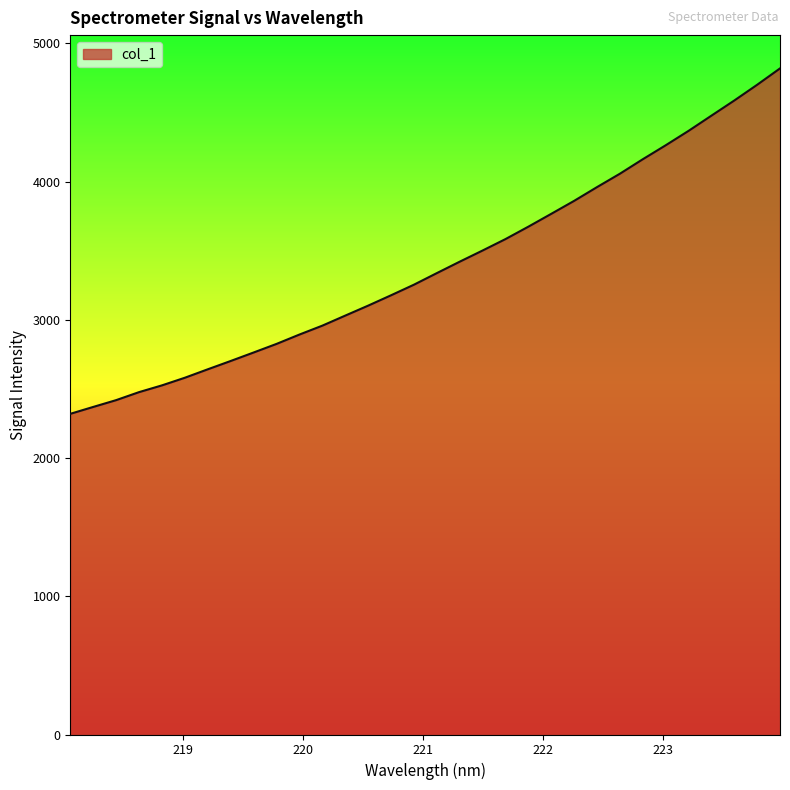

What is the greatest value displayed?

4819.3